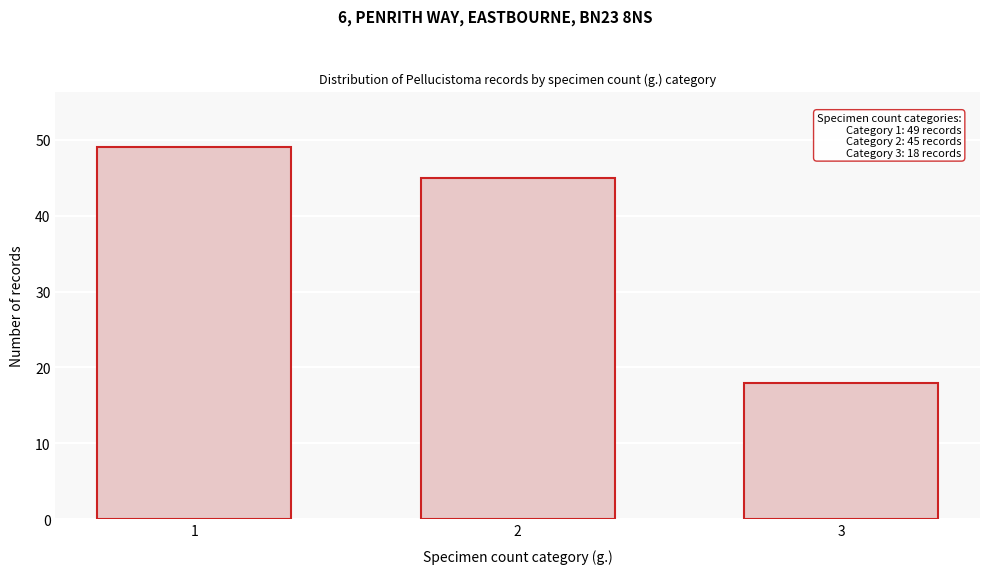

Reading right to left, list all the values displayed in this chart.

3=18	2=45	1=49